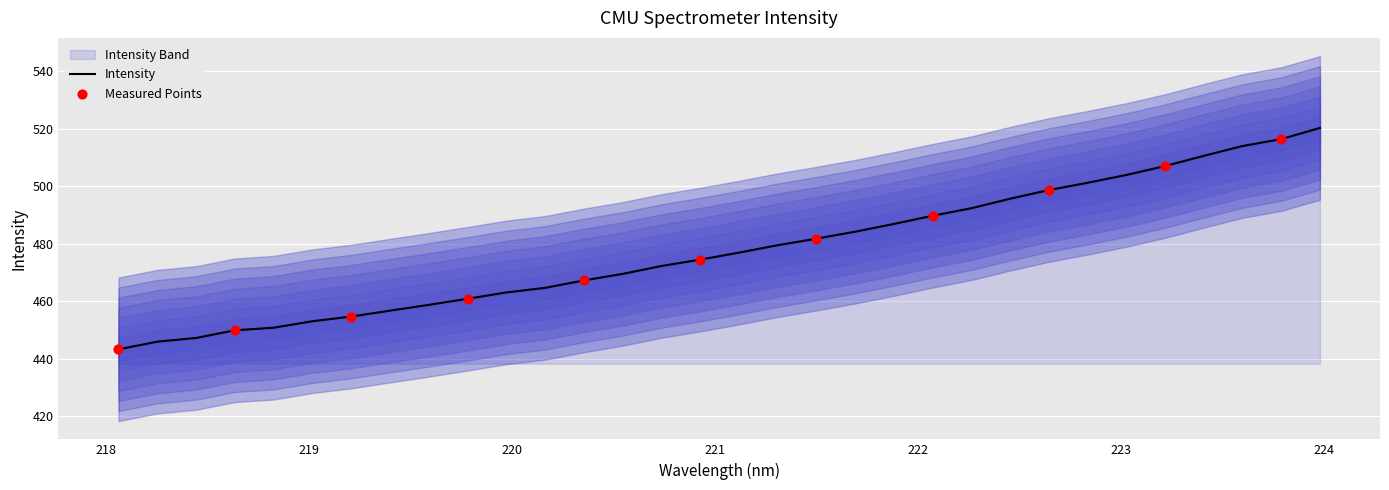

Between 220.3533 and 219.9712, which is larger?

220.3533